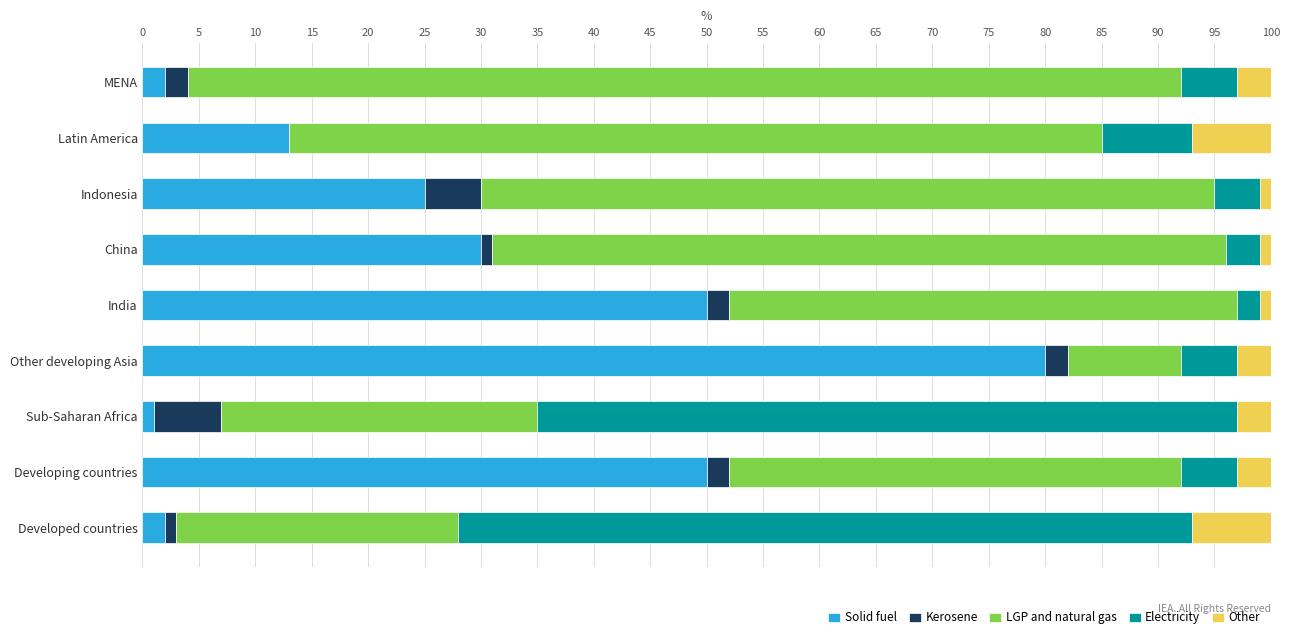

Count the number of data series in this chart.

5